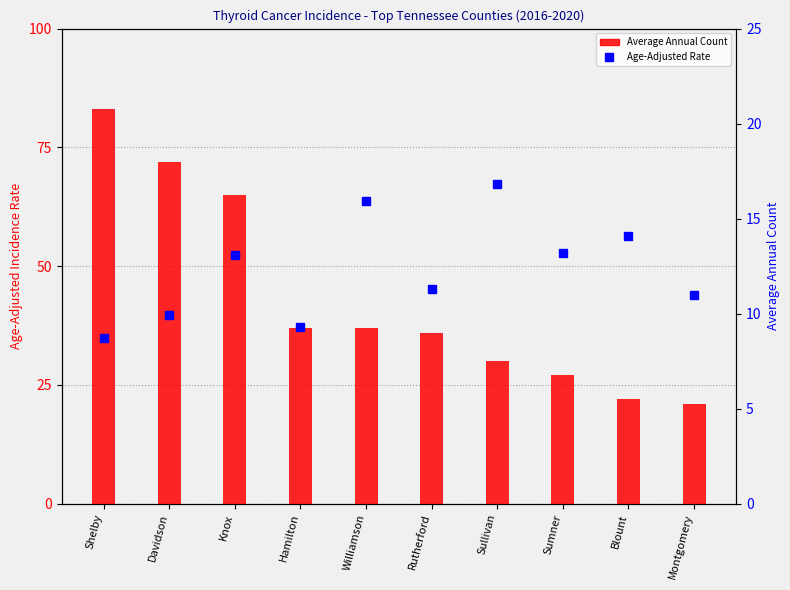

The Age-Adjusted Rate series shows 13.2 at Sumner. True or false?

True